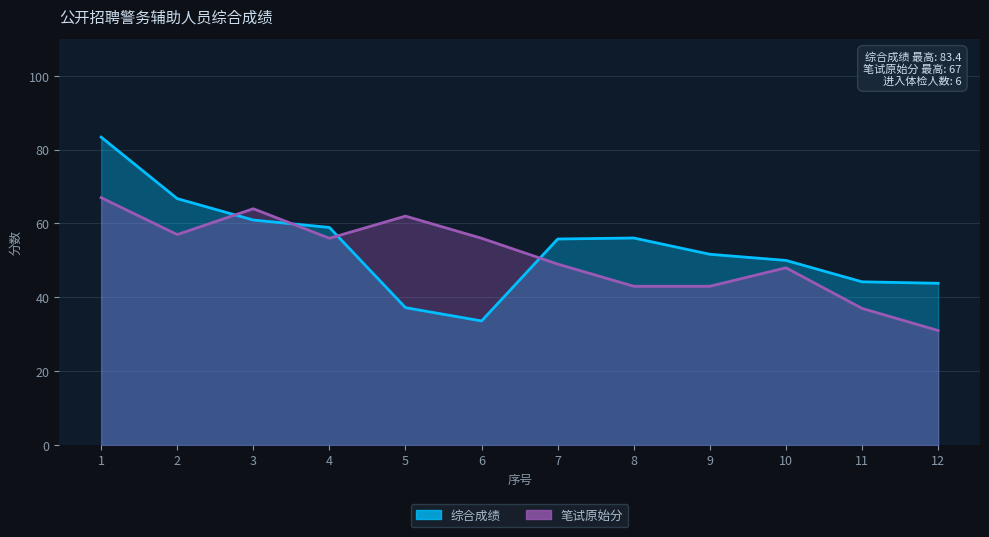

Is it true that 笔试原始分 equals 62.0 at 5?

True